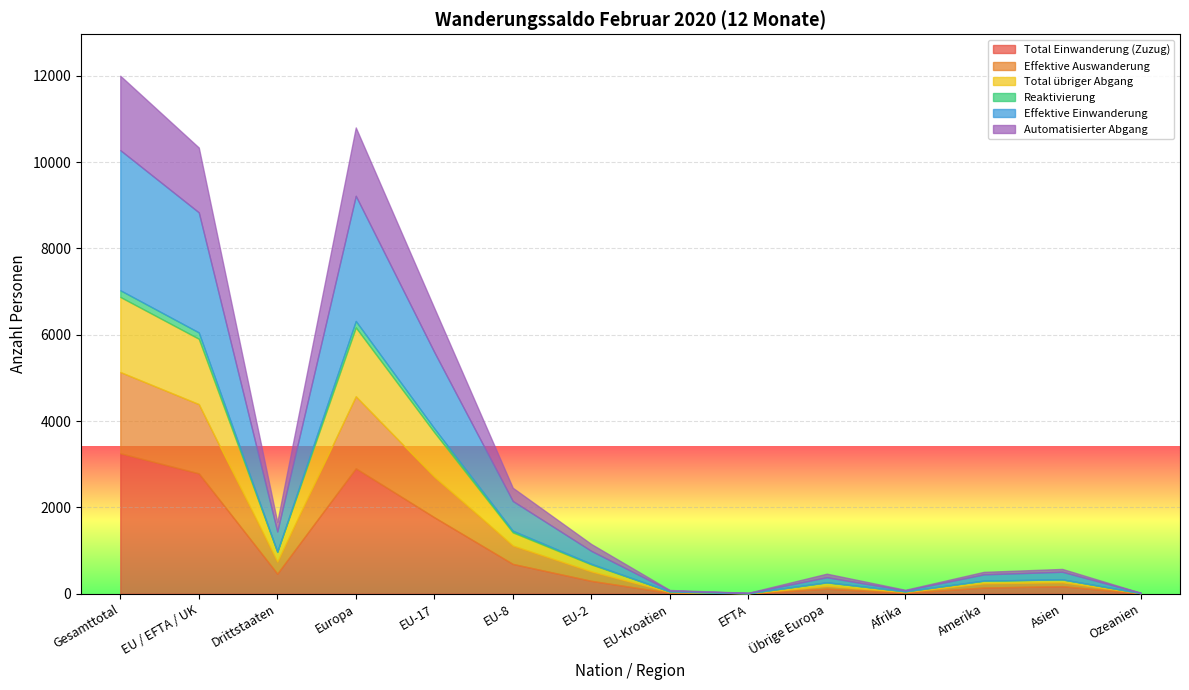

Where is Total Einwanderung (Zuzug) nearest to the value 1630?

EU-17